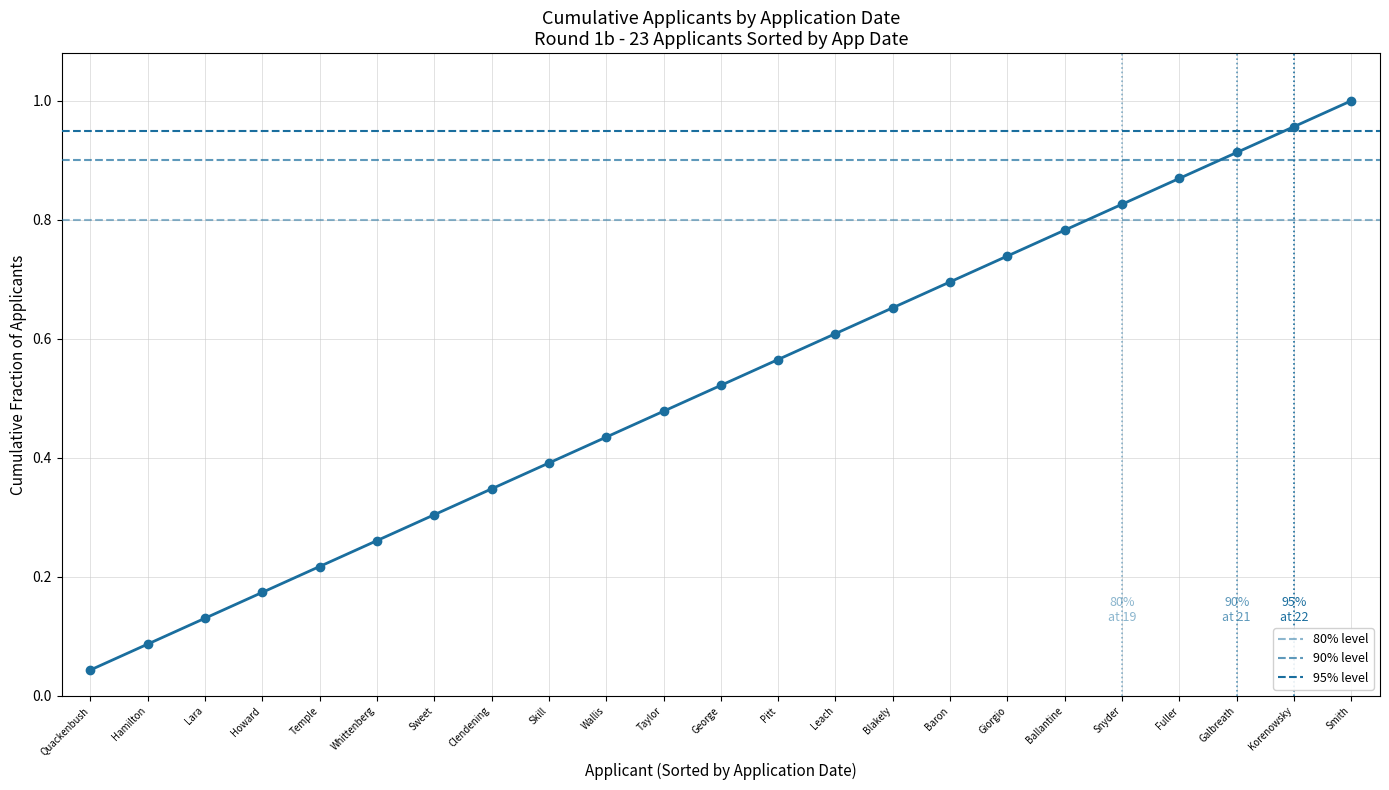

True or false: there are more than 0 points higher than both neighbors.

False